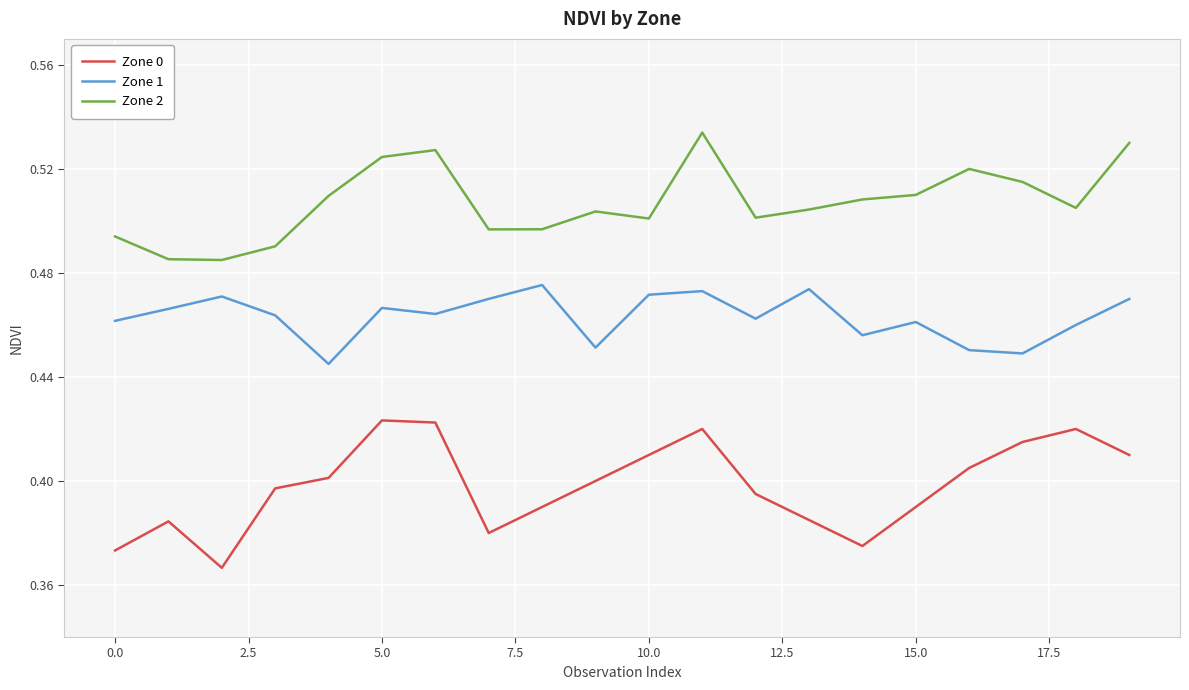

Rank the series by their maximum value, from lowest to highest.

Zone 0, Zone 1, Zone 2